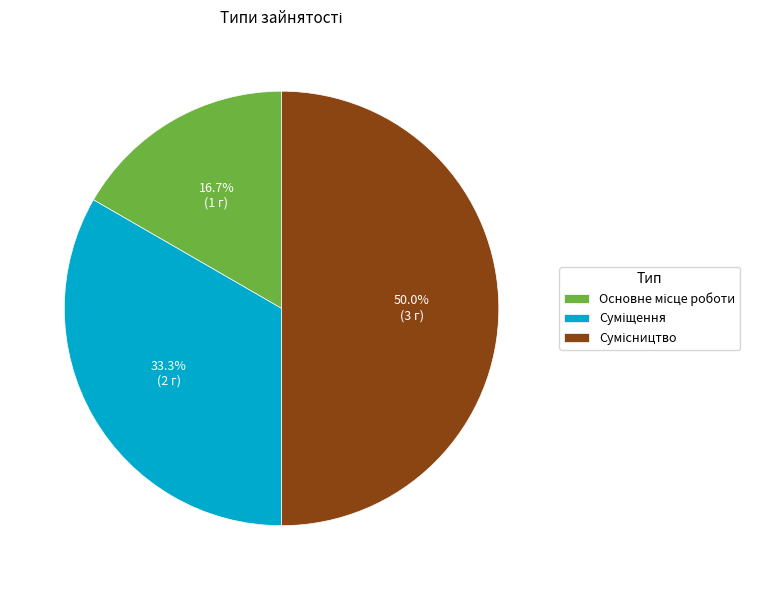

Does Сумісництво account for over 50% of the chart?

No